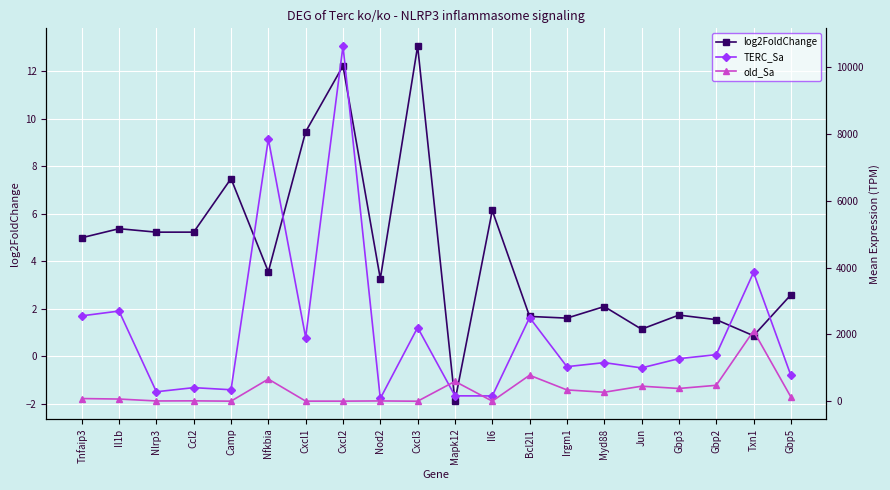

How many series are shown in this chart?

3